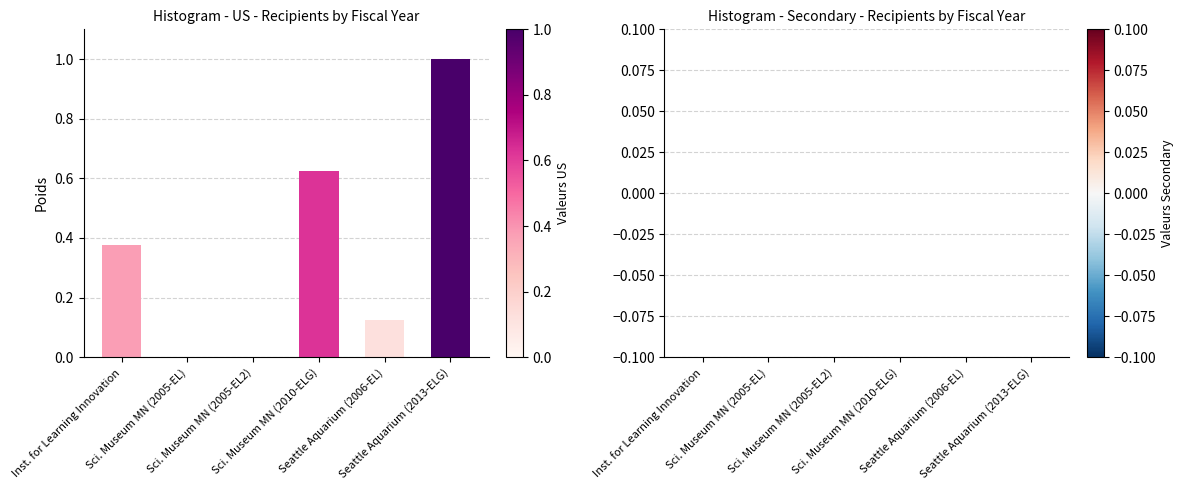

What is the greatest value displayed?

1.0